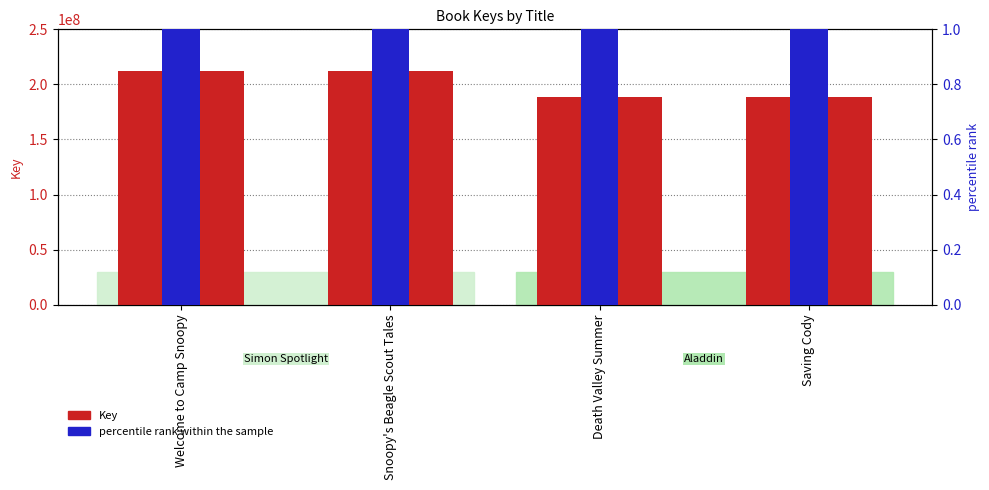

What is the difference between the maximum and minimum values in the percentile rank within the sample series?

7.1